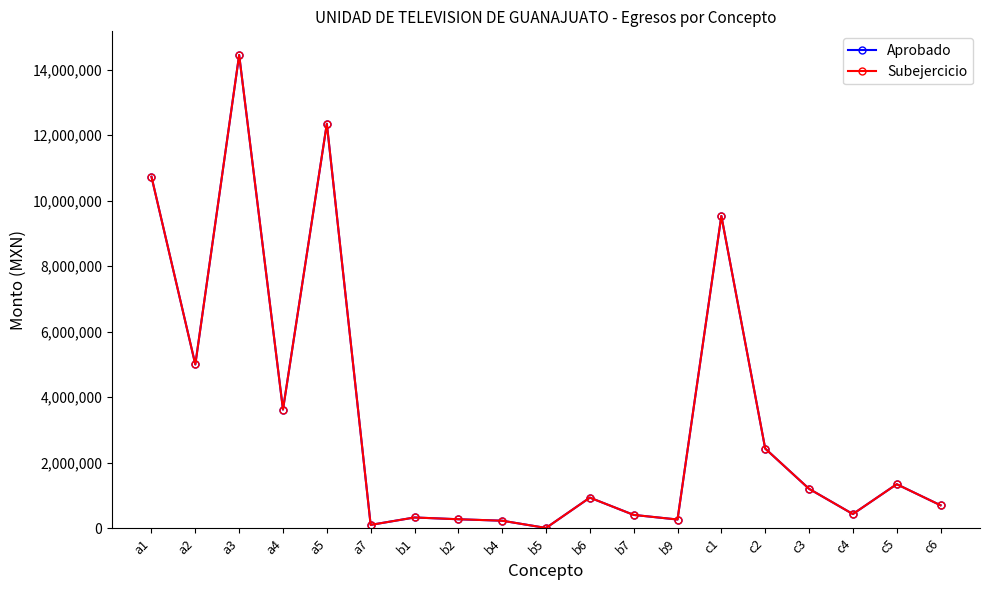

At which category is the sum across all series the highest?

a3